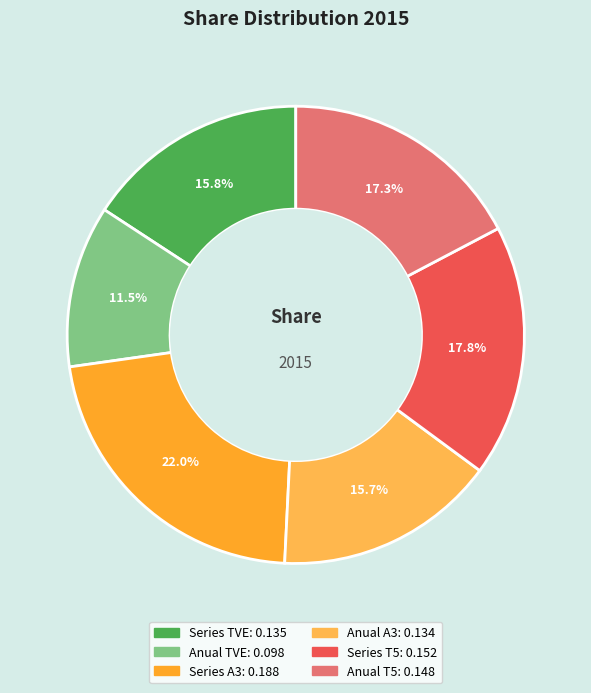

Do Anual A3 and Anual T5 together represent more than half of the pie?

No